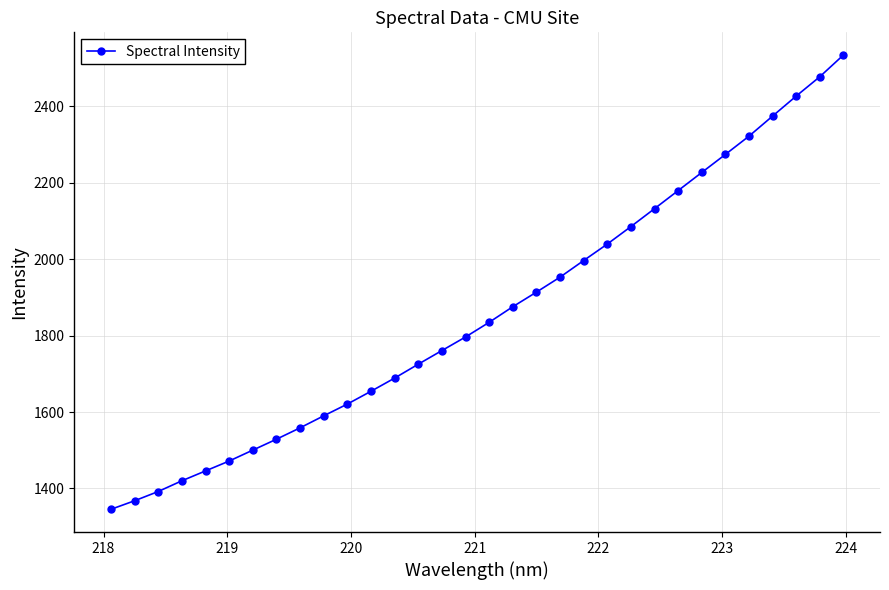

What is the value of the 28th point from the left?

2322.0